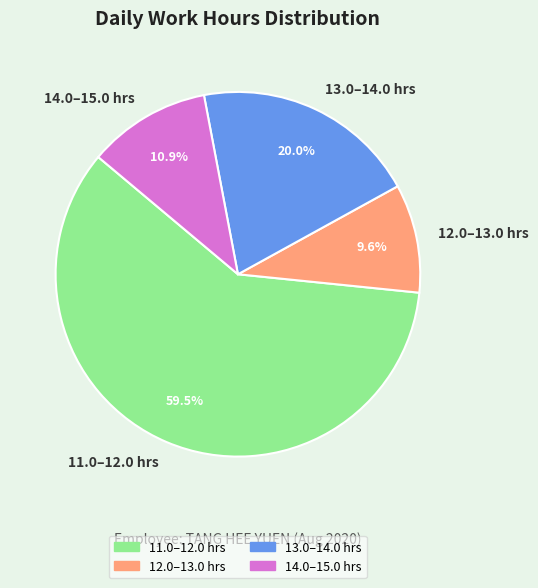

Rank the categories by value from lowest to highest.

12.0–13.0 hrs, 14.0–15.0 hrs, 13.0–14.0 hrs, 11.0–12.0 hrs